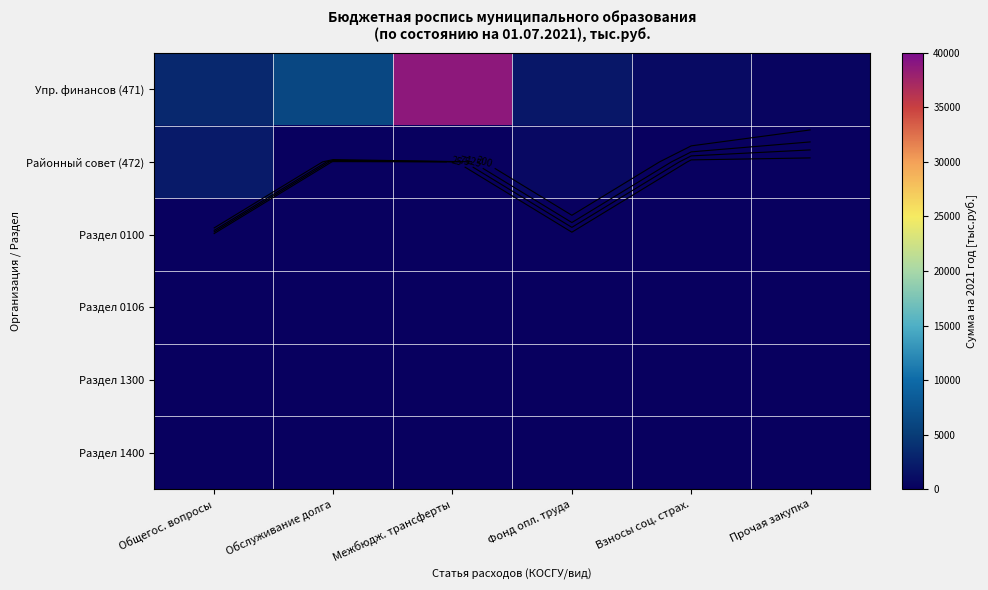

At which category is the sum across all series the highest?

Межбюдж. трансферты